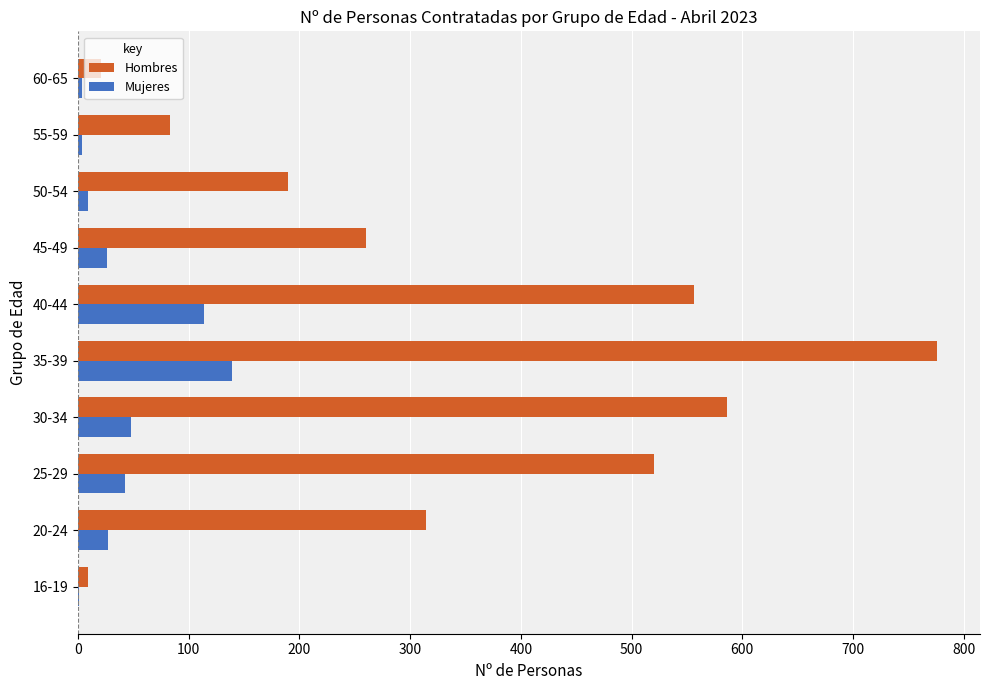

At which label is Hombres closest to 392?

20-24